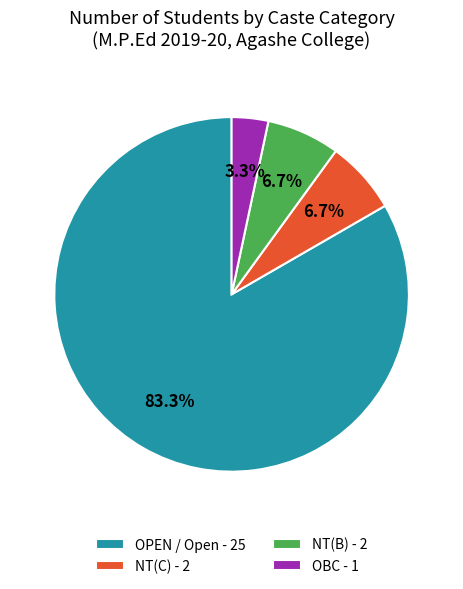

Do OPEN / Open - 25 and NT(B) - 2 together represent more than half of the pie?

Yes